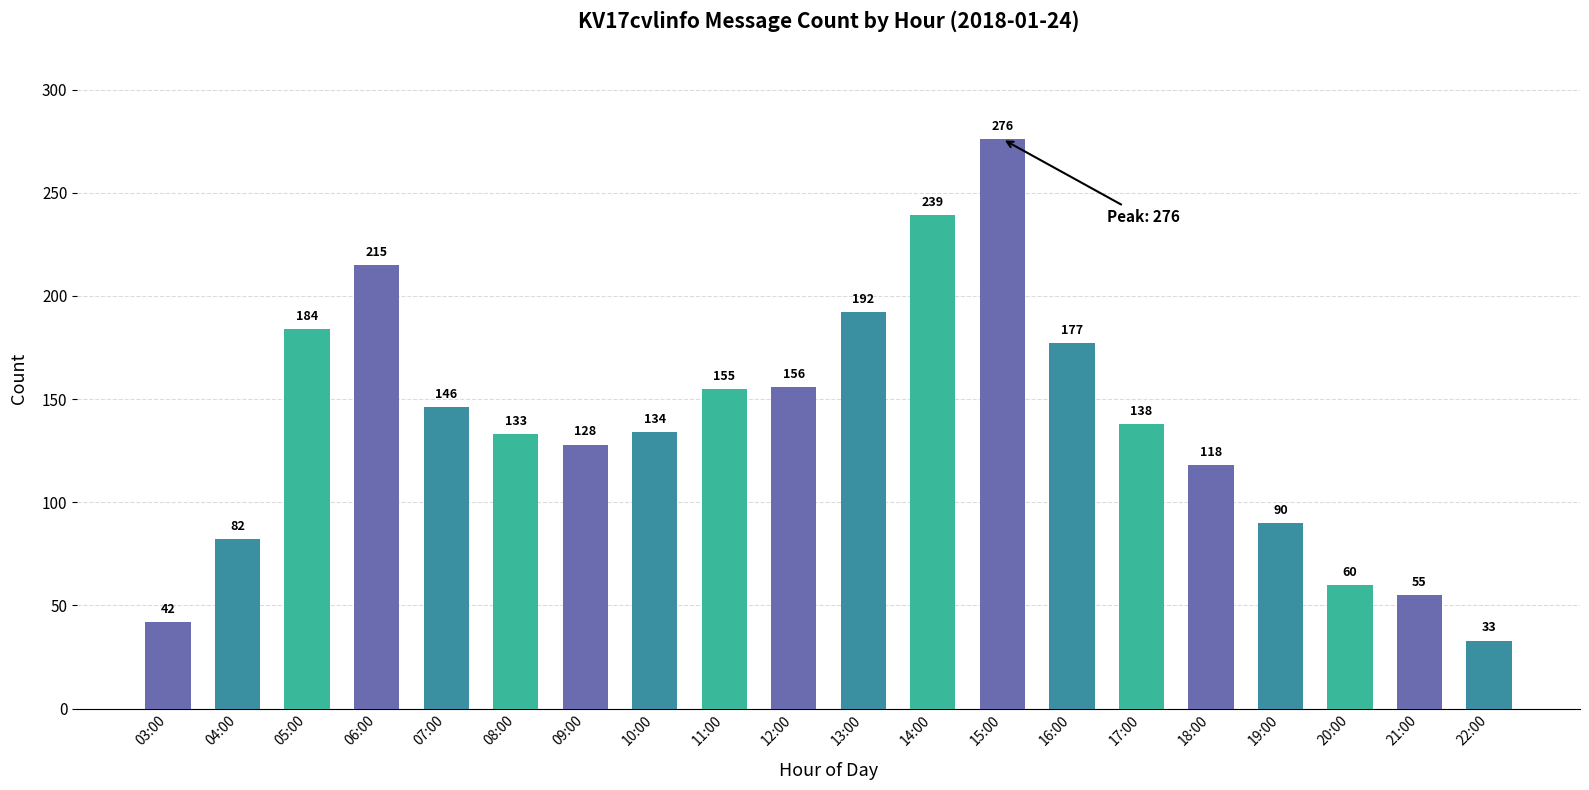

Rank the categories by value from lowest to highest.

22:00, 03:00, 21:00, 20:00, 04:00, 19:00, 18:00, 09:00, 08:00, 10:00, 17:00, 07:00, 11:00, 12:00, 16:00, 05:00, 13:00, 06:00, 14:00, 15:00